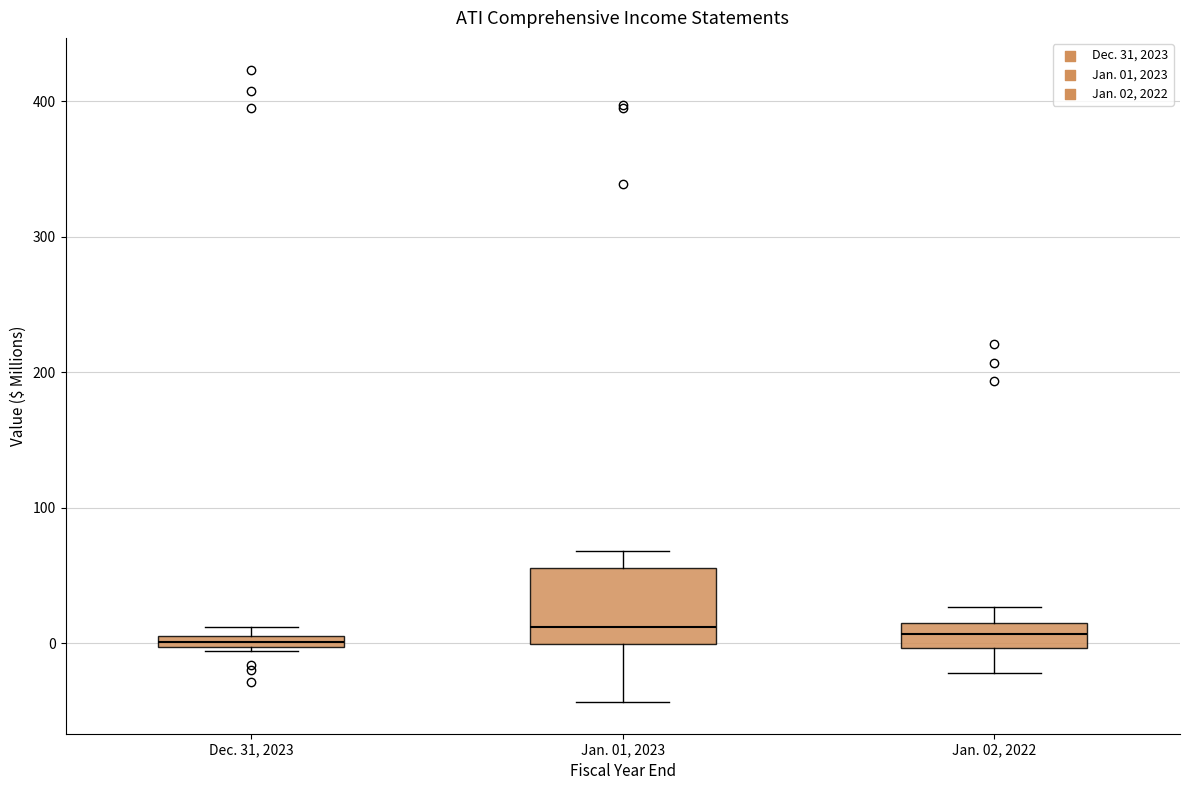

Where is the lower edge of the box for Dec. 31, 2023 on the y-axis? The values are not printed on the chart, so give them approximately, as read against the axis.

0